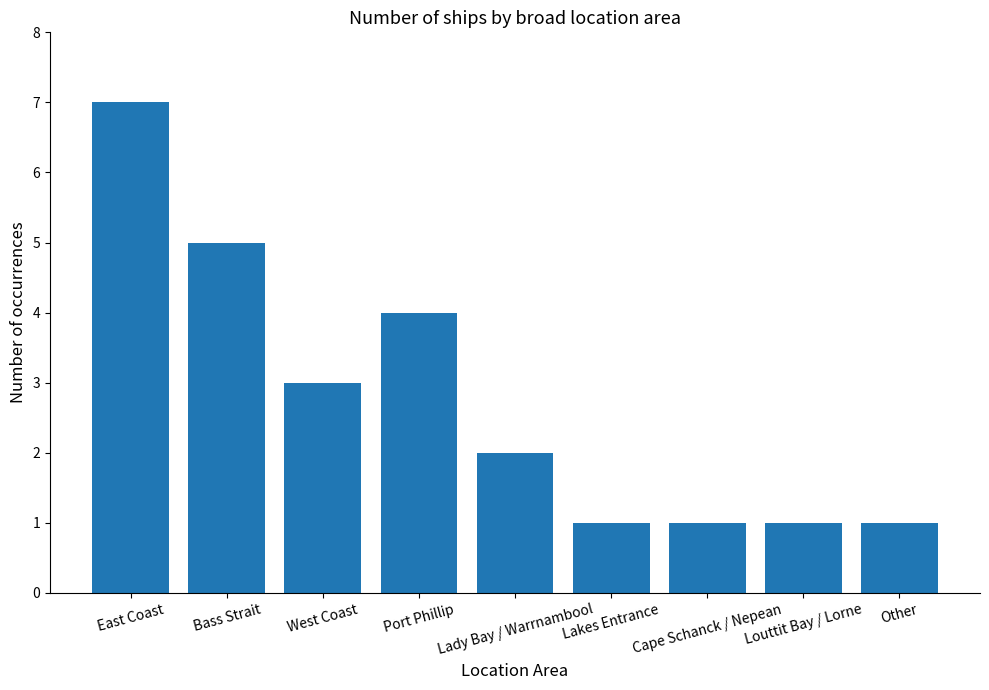

Does the chart contain any negative values?

No